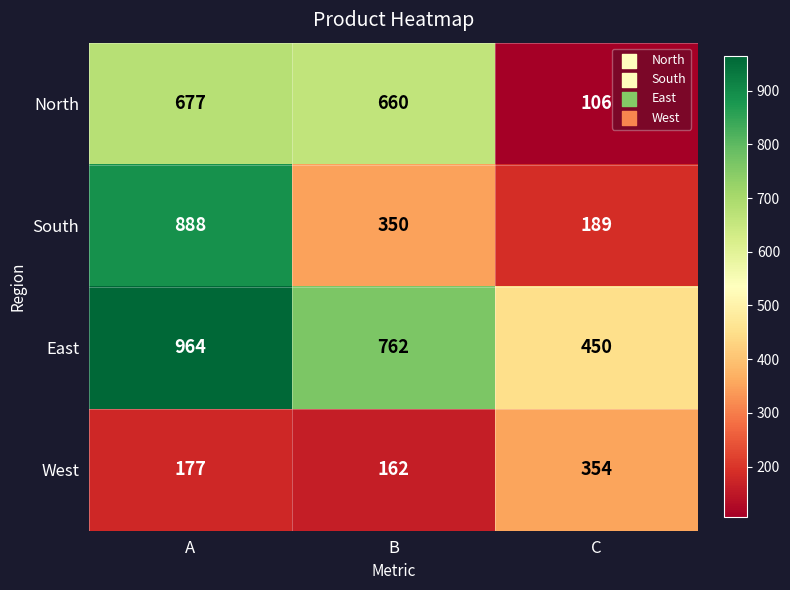

What is the sum of all North values?

1443